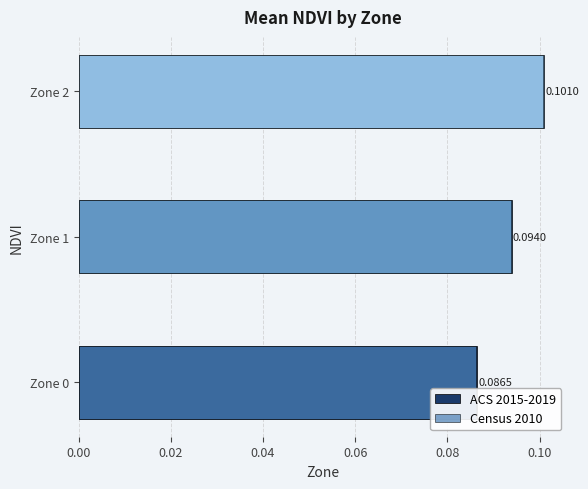

What is the maximum value for ACS 2015-2019?

0.1